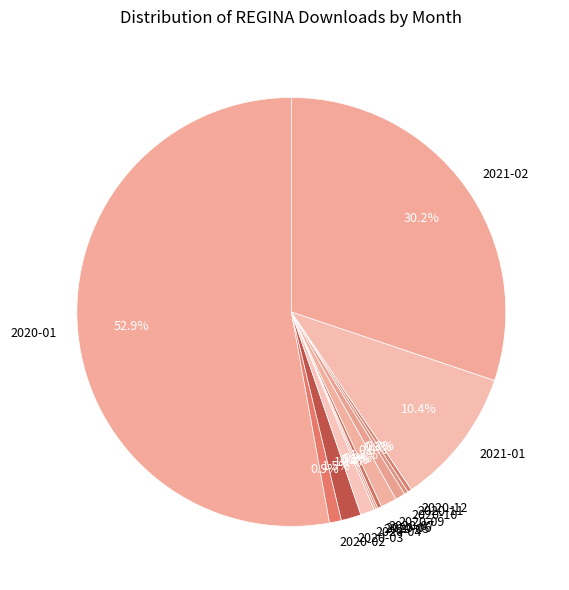

Which slice is the largest?

2020-01